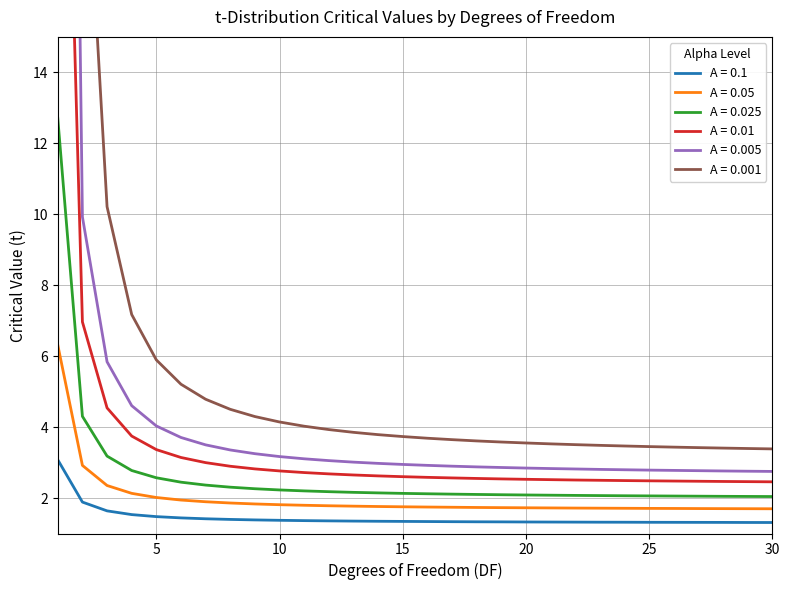

At which category is the sum across all series the highest?

1